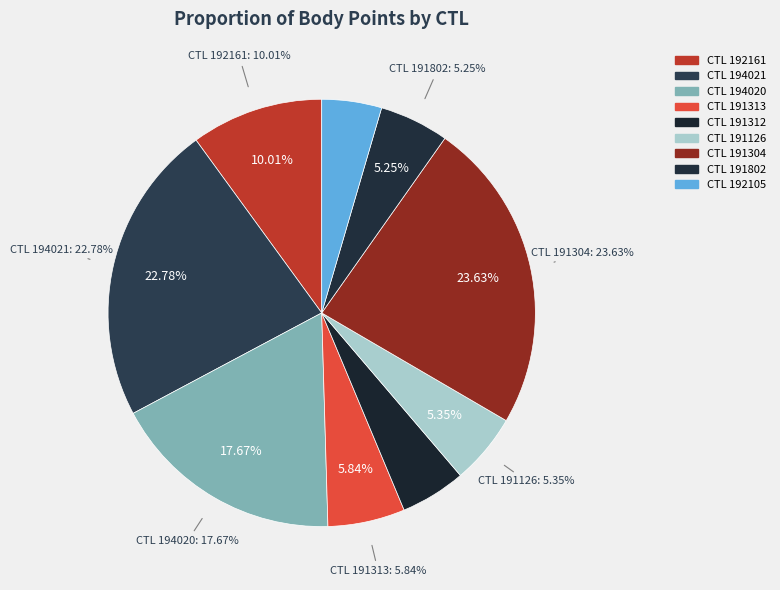

Approximately how many times larger is the value at 192161 compared to 192105?

2.2